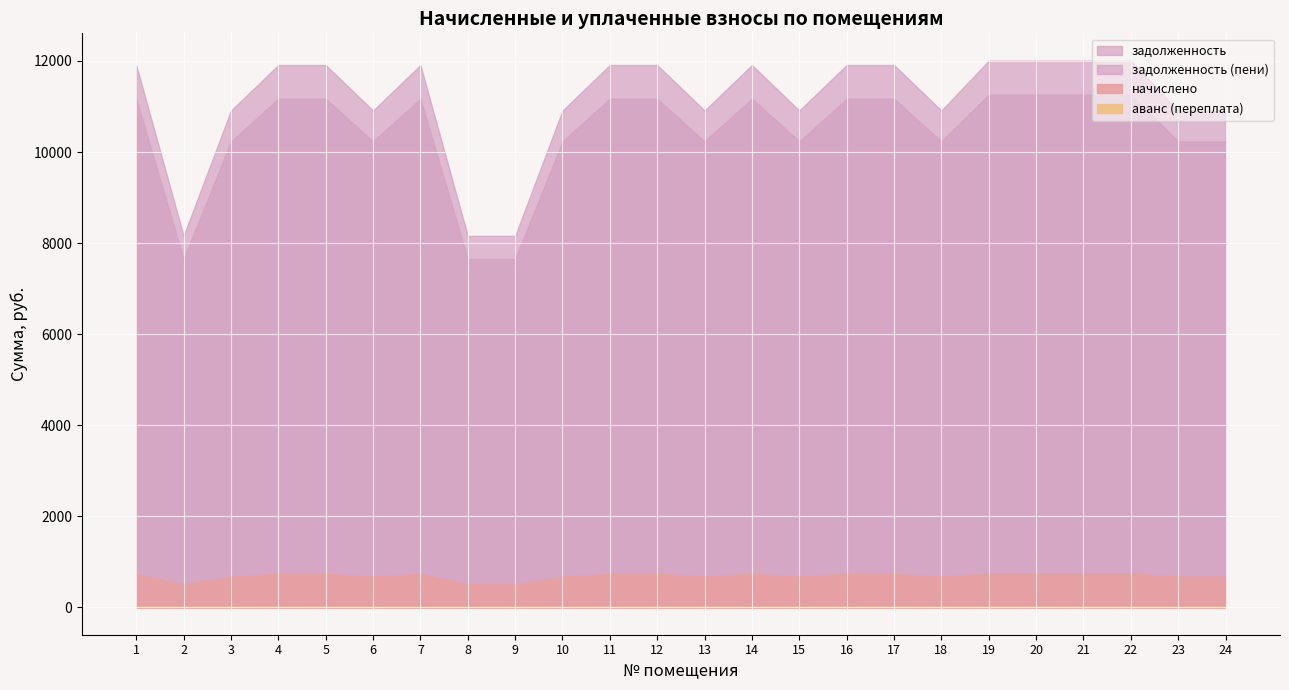

How many categories are shown in the chart?

24